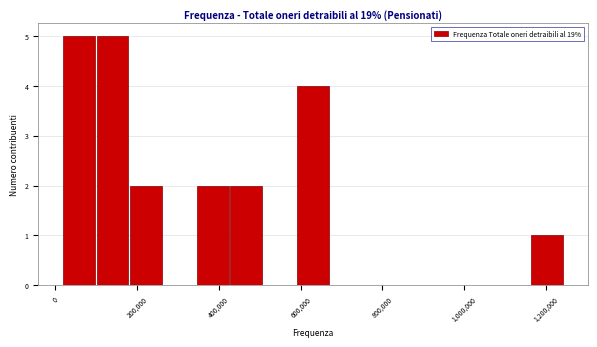

How tall is the bar that spans 1160000 to 1240000 on the x-axis? Neither the bar edges nor the heights are printed on the chart, so give them approximately, as read against the axes.

1